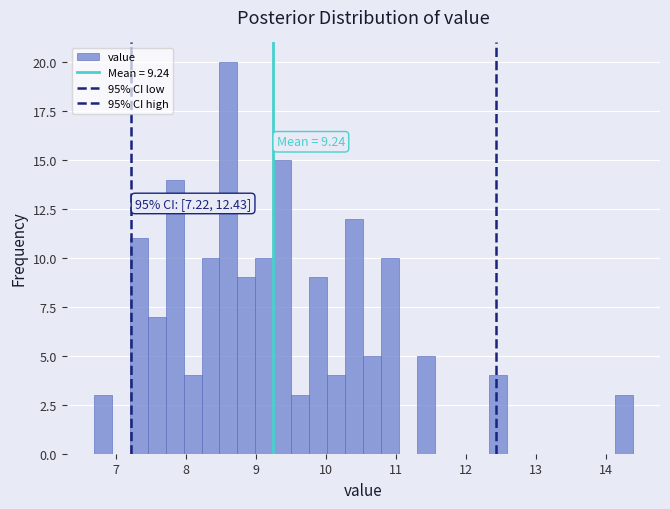

Read against the x-axis, roughly where is the centre of the tallest bar?

8.6